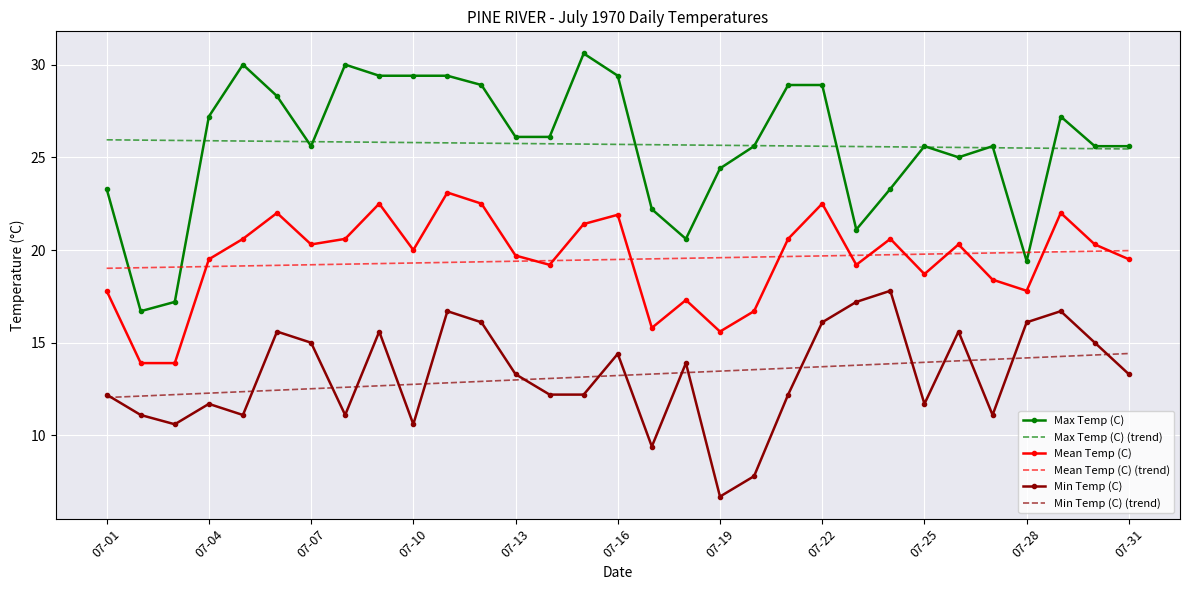

Rank the series by their maximum value, from lowest to highest.

Min Temp (C) (trend), Min Temp (C), Mean Temp (C) (trend), Mean Temp (C), Max Temp (C) (trend), Max Temp (C)